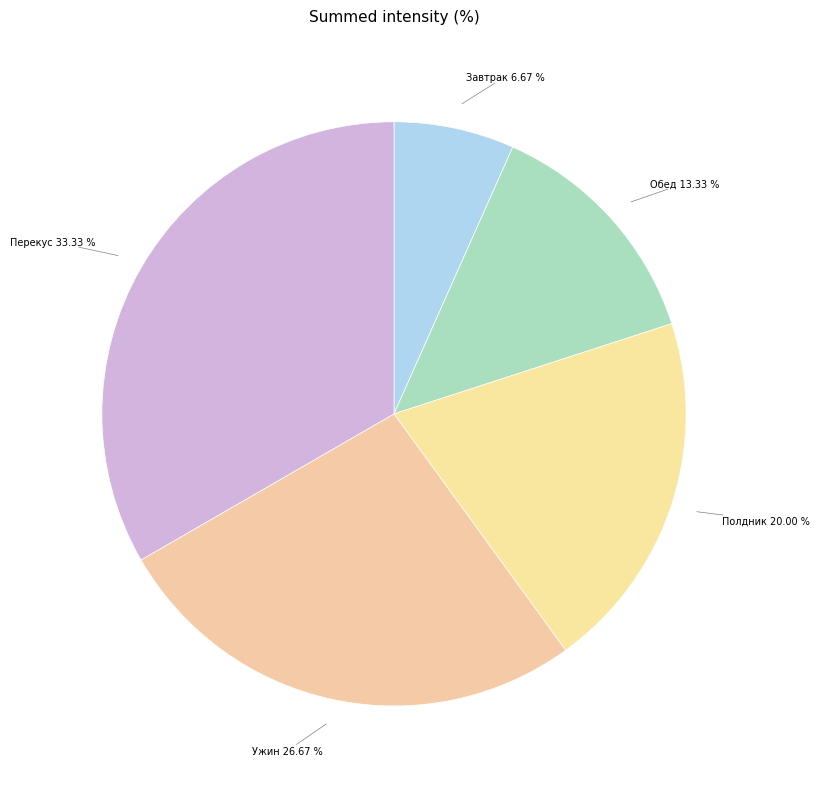

Is it true that Завтрак is 7% of the pie?

True